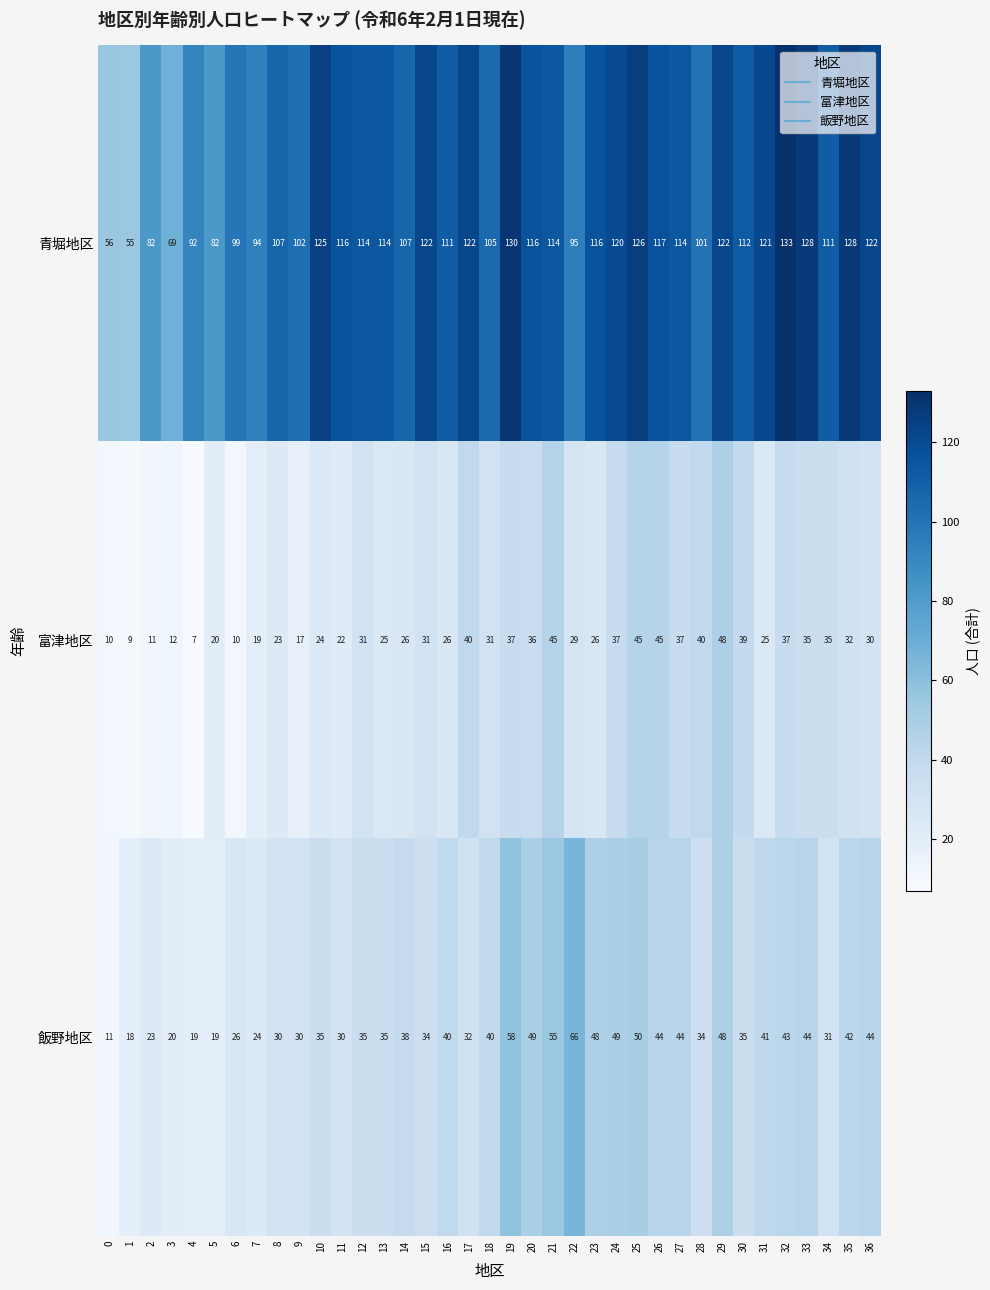

True or false: 飯野地区 has a value of 20 at 3.

True